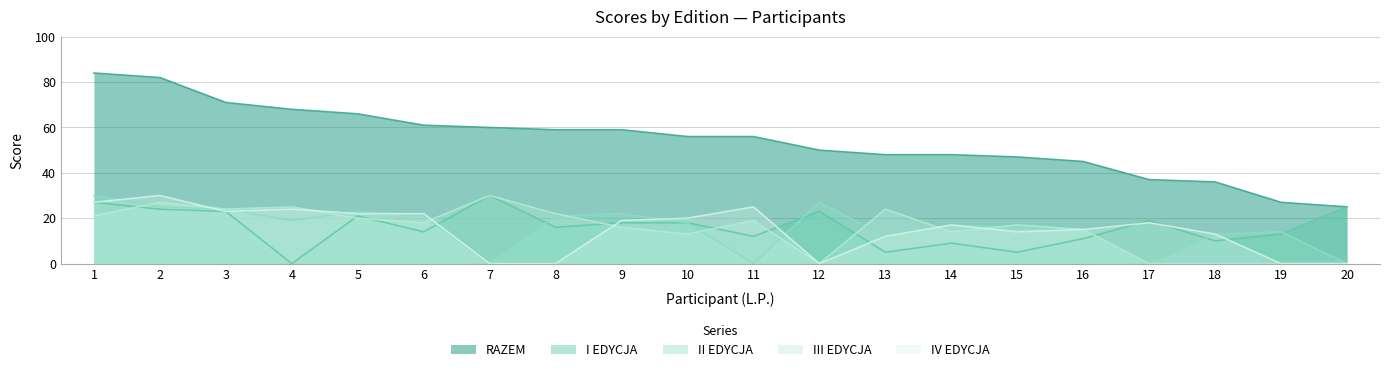

Between which two adjacent categories do II EDYCJA and I EDYCJA first intersect?

6 and 7